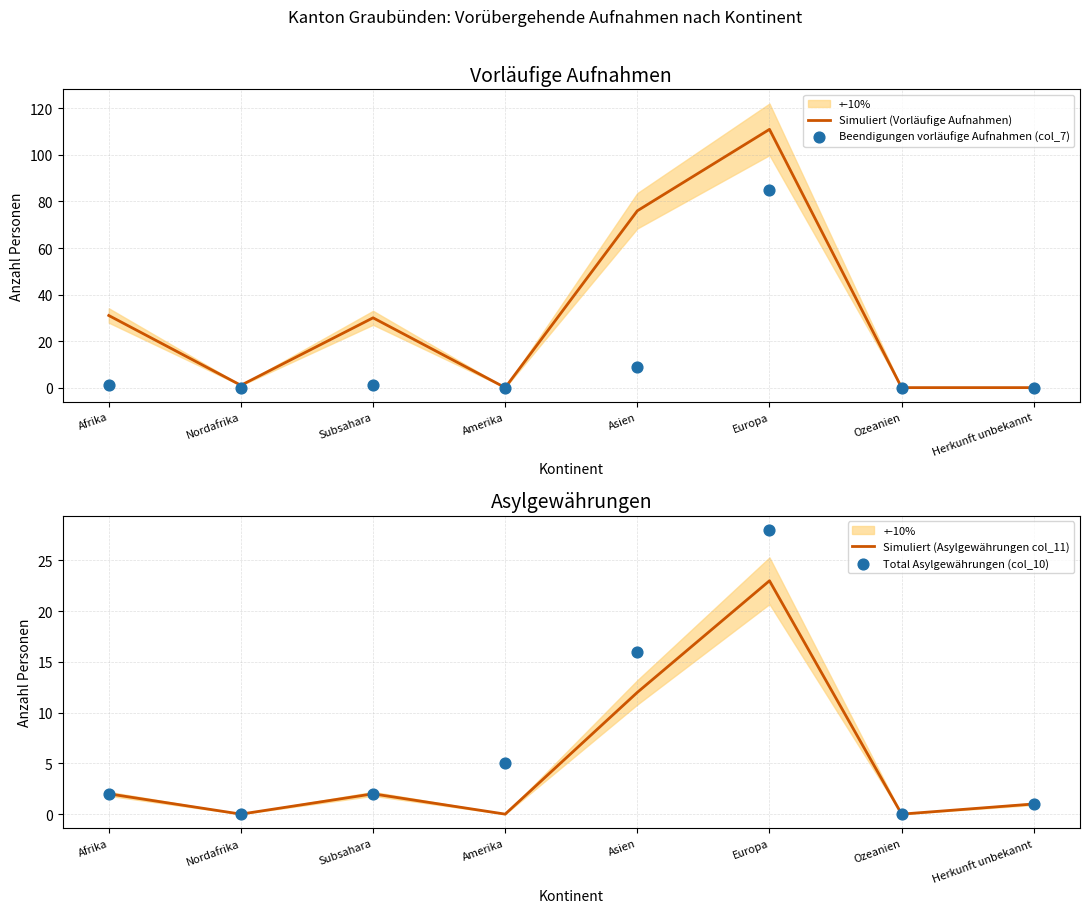

Which series contains the highest Y value?

Simuliert (Vorläufige Aufnahmen)